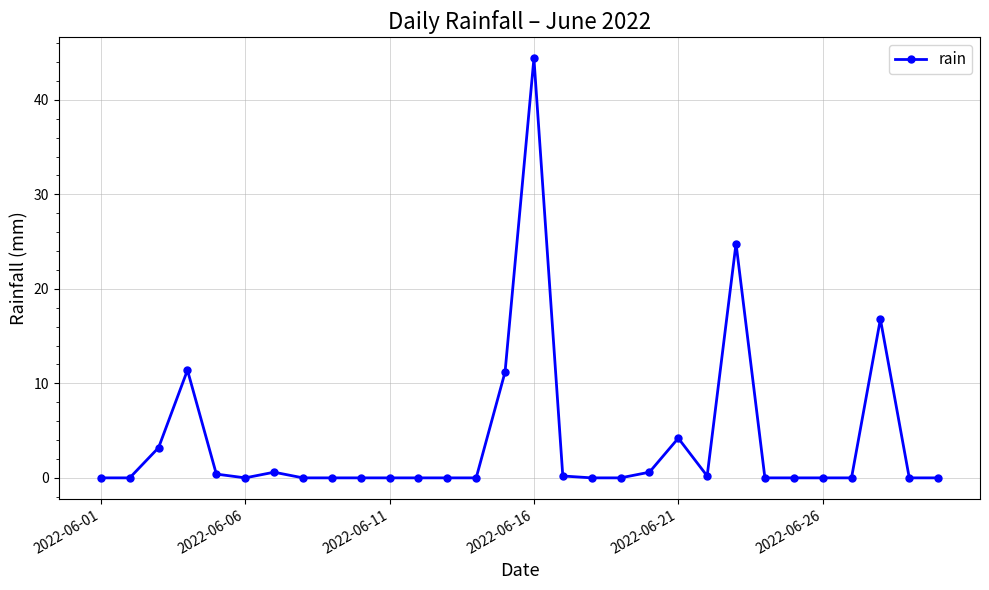

What is the difference between the maximum and minimum values?

44.4